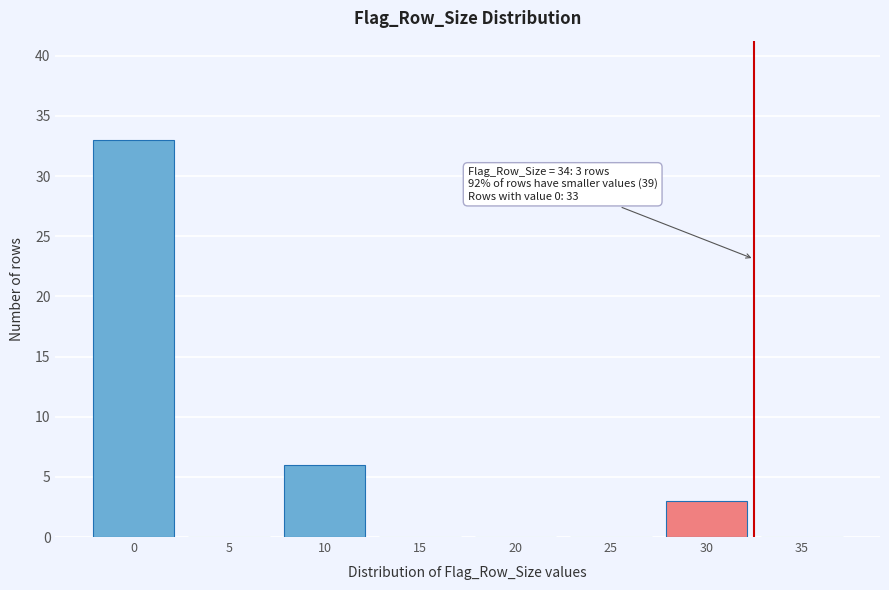

Reading right to left, list all the values displayed in this chart.

35=0	30=3	25=0	20=0	15=0	10=6	5=0	0=33